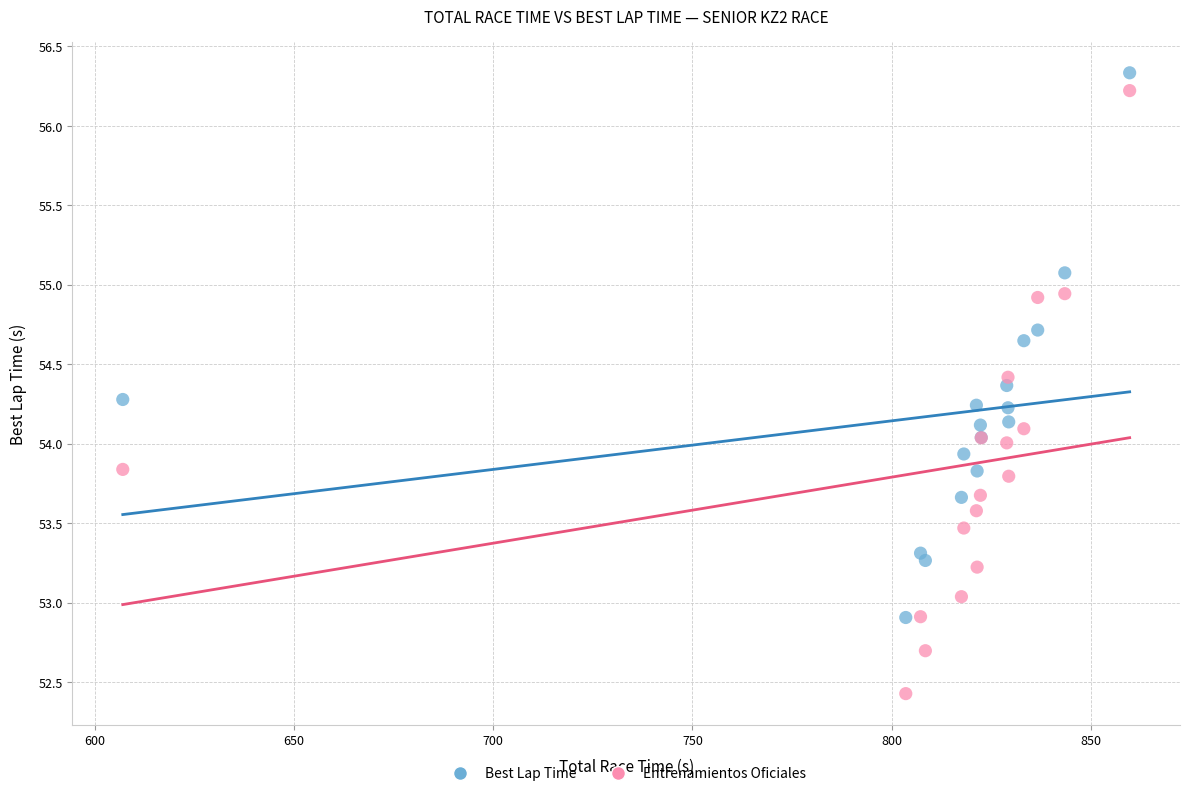

Which series contains the lowest Y value?

Entrenamientos Oficiales